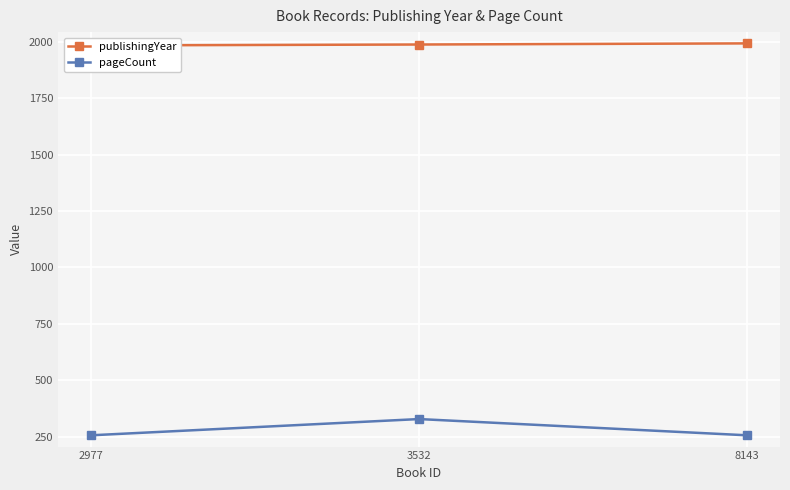

Read the publishingYear value at 8143.

1993